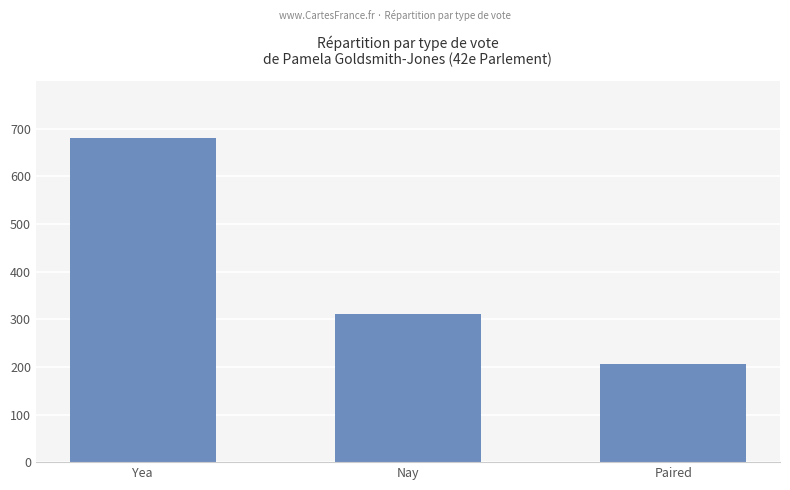

List the labels in order of value, smallest first.

Paired, Nay, Yea